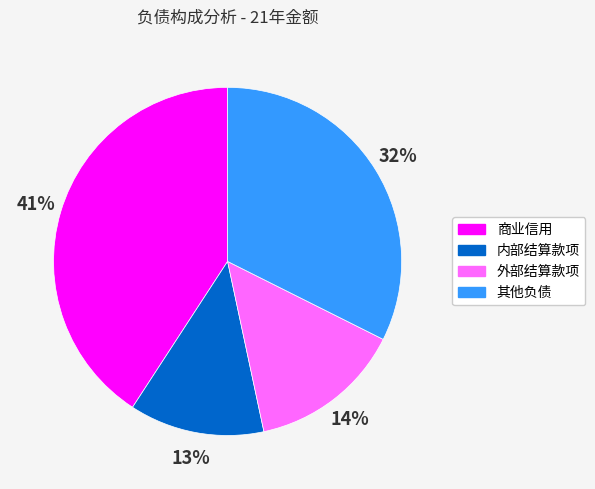

To the nearest percent, what is the difference between the 商业信用 and 外部结算款项 slice percentages?

27%